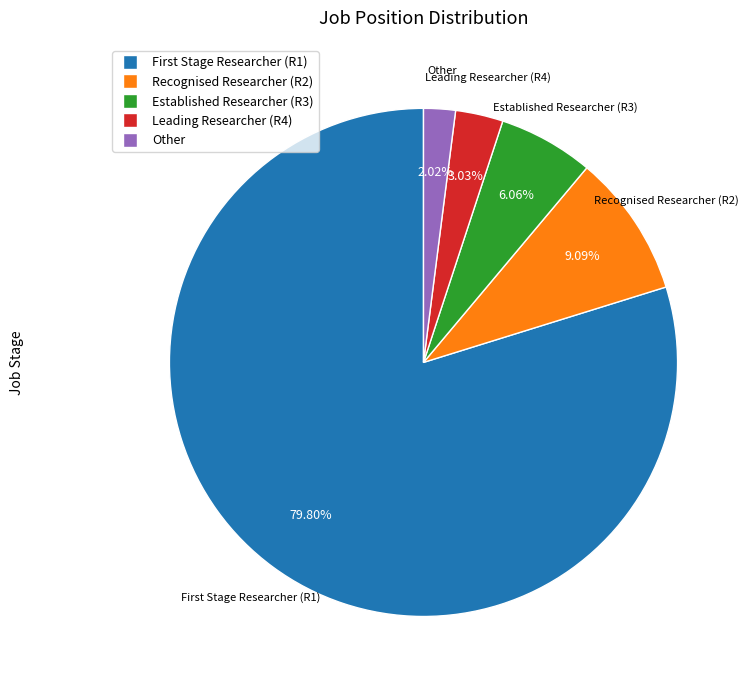

Which category accounts for the majority?

First Stage Researcher (R1)